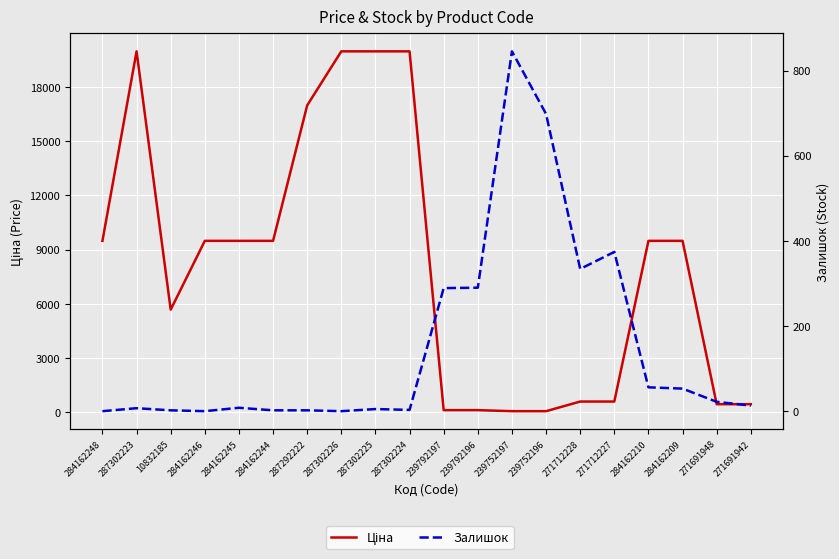

How many values in the Залишок series exceed 13?

9